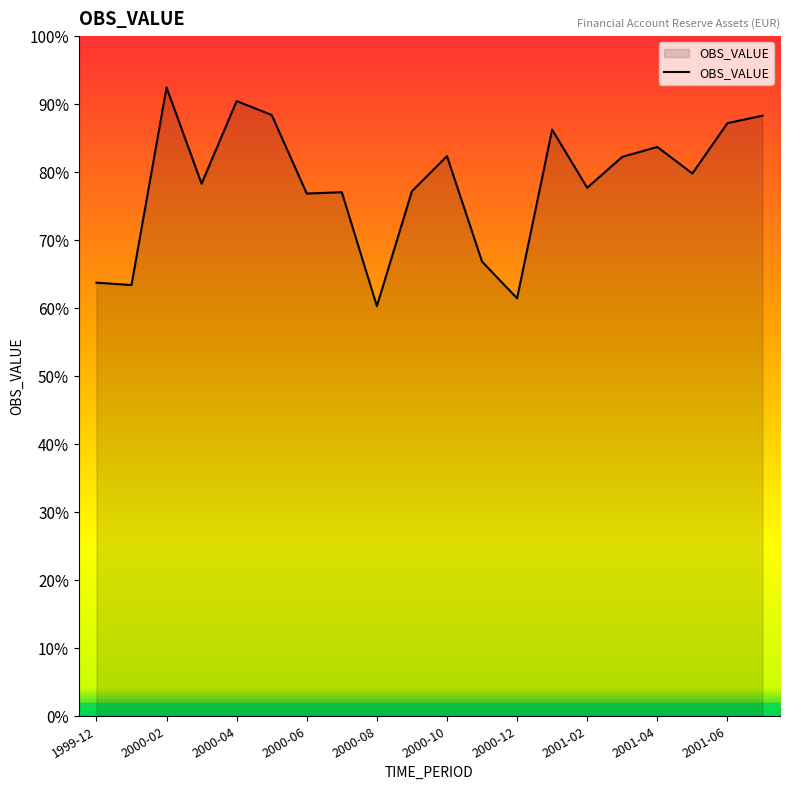

Reading left to right, extract all data points from this chart.

1275	1268	1849	1566	1809	1768	1537	1541	1206	1544	1647	1337	1229	1725	1554	1645	1674	1596	1744	1766